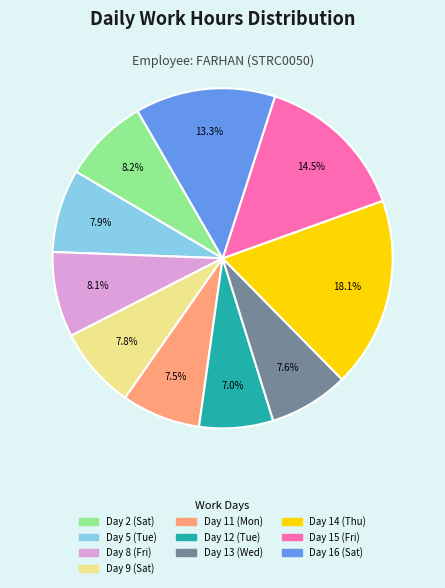

True or false: Day 13 (Wed) accounts for 8% of the total.

True